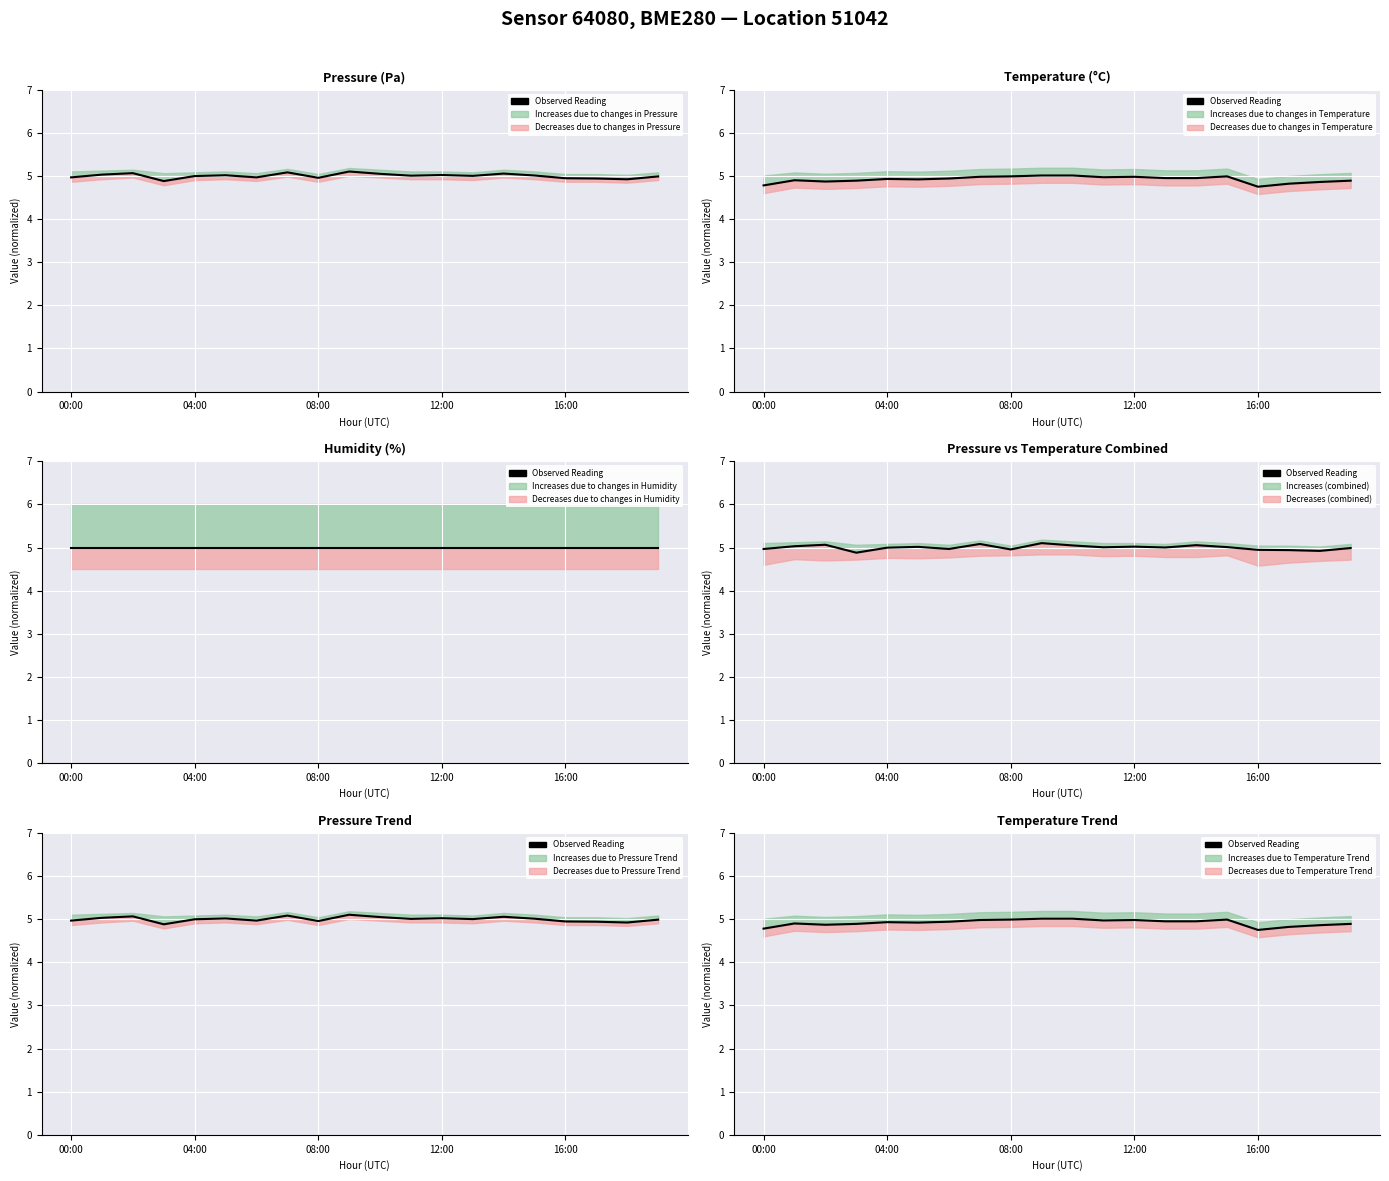

Reading right to left, transcribe all the data shown in this chart.

4.9	4.9	4.8	4.8	5.0	5.0	5.0	5.0	5.0	5.0	5.0	5.0	5.0	4.9	4.9	4.9	4.9	4.9	4.9	4.8